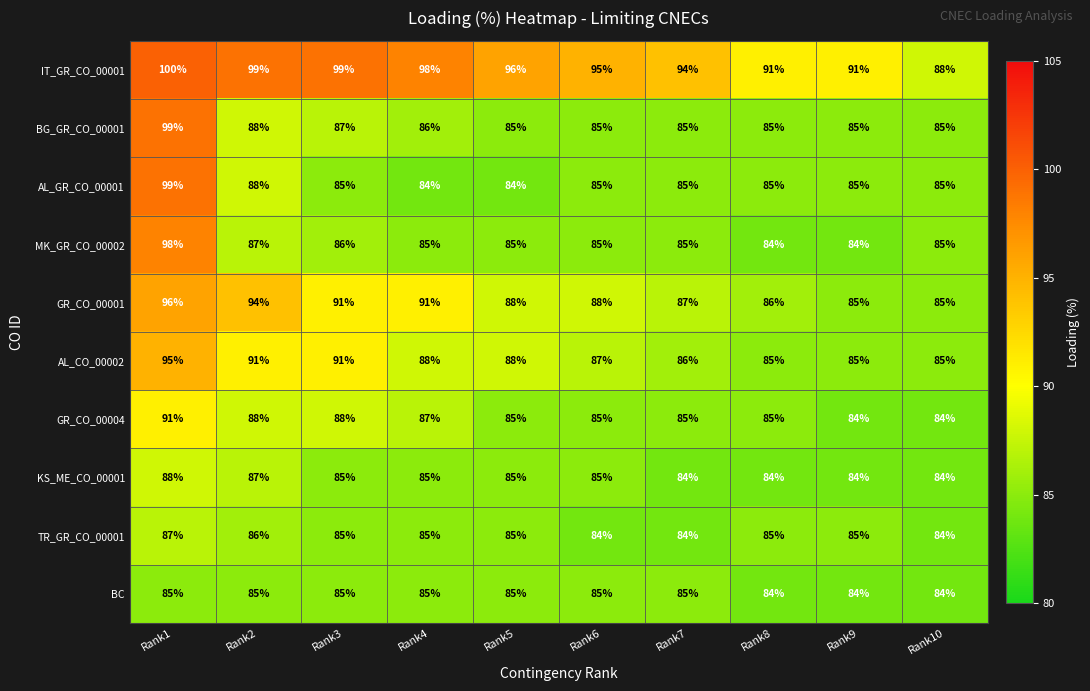

At which label does BG_GR_CO_00001 reach its peak?

Rank1